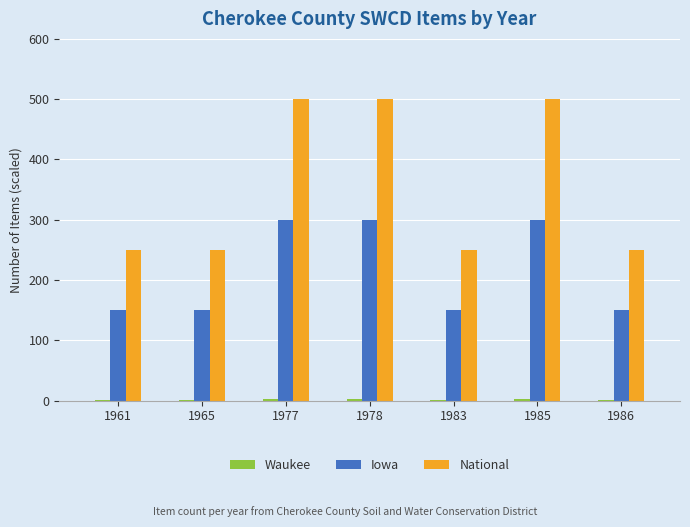

Is it true that Iowa equals 64 at 1977?

False